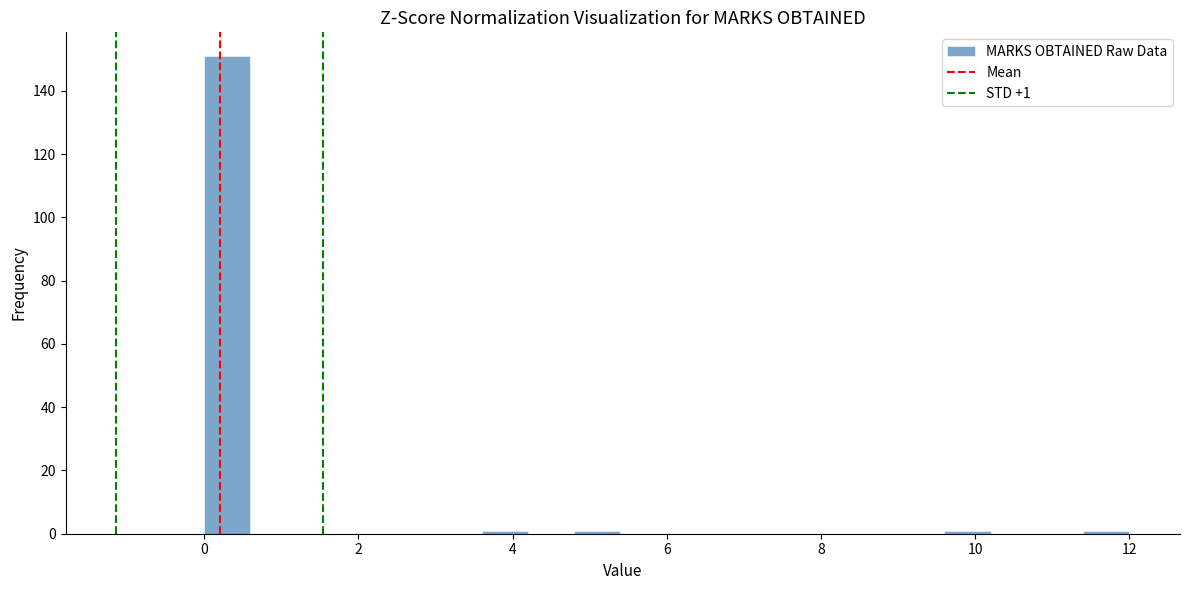

Around what value on the x-axis is the tallest bar? Give the approximate position of its centre, as read against the axis.

0.4